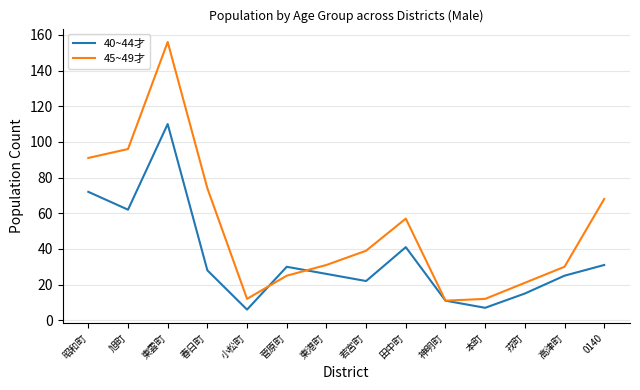

What position from the right is 本町?

4